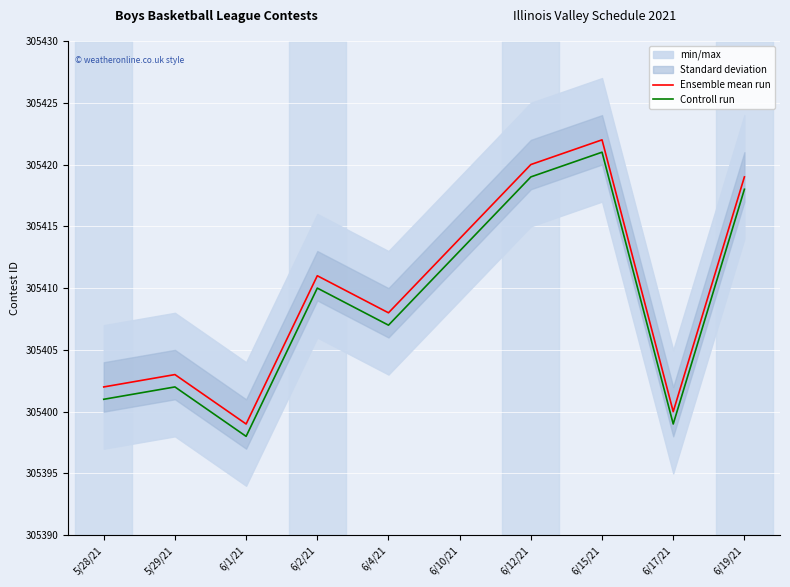

Is this an area chart (filled region under the line)?

No